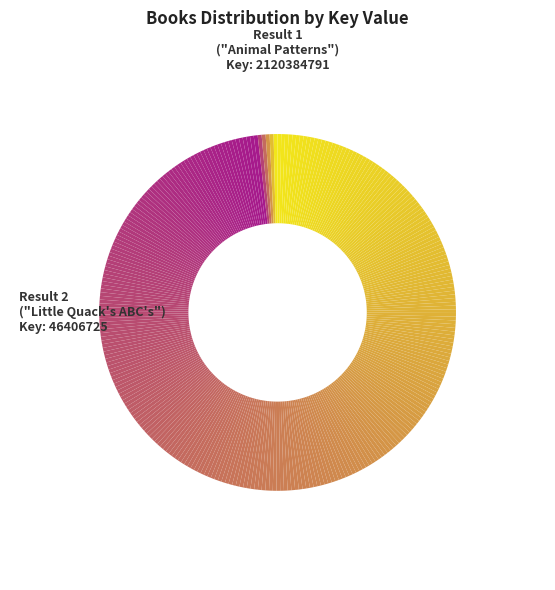

How many segments does this pie chart have?

299